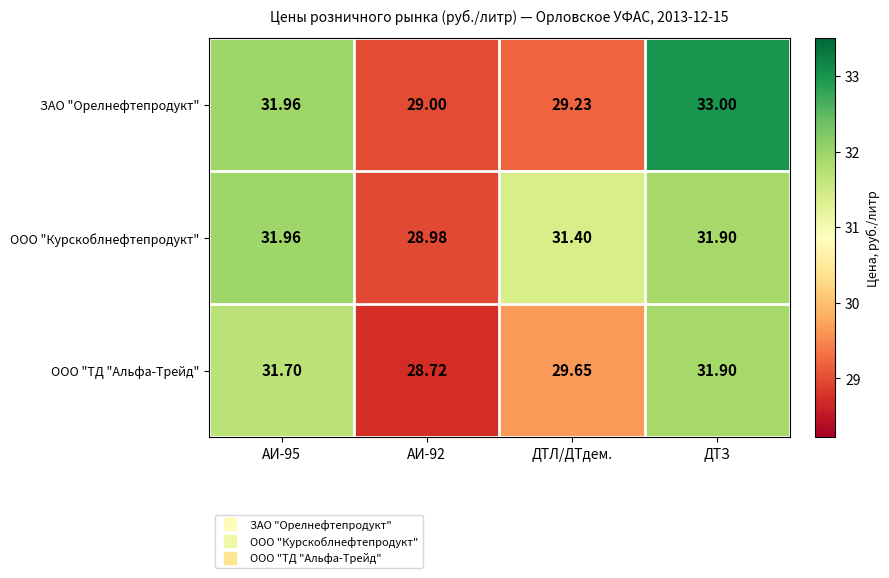

List the series in order of their peak value, lowest first.

ООО "ТД "Альфа-Трейд", ООО "Курскоблнефтепродукт", ЗАО "Орелнефтепродукт"